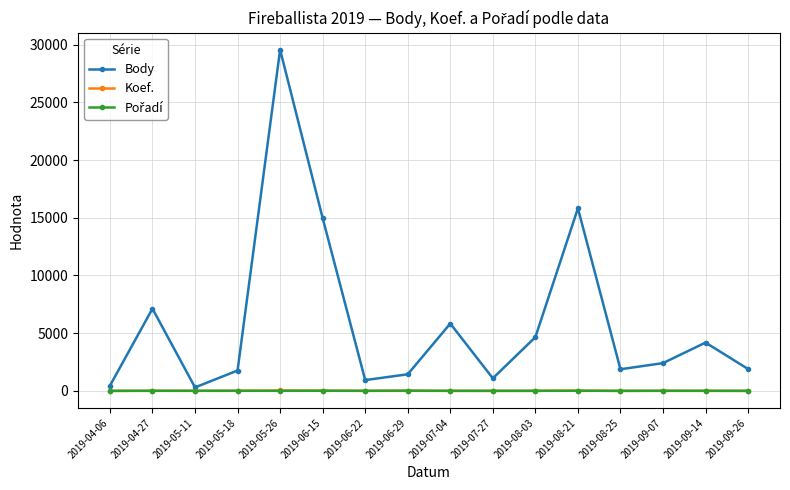

At which category does the chart reach its peak across all series?

2019-05-26